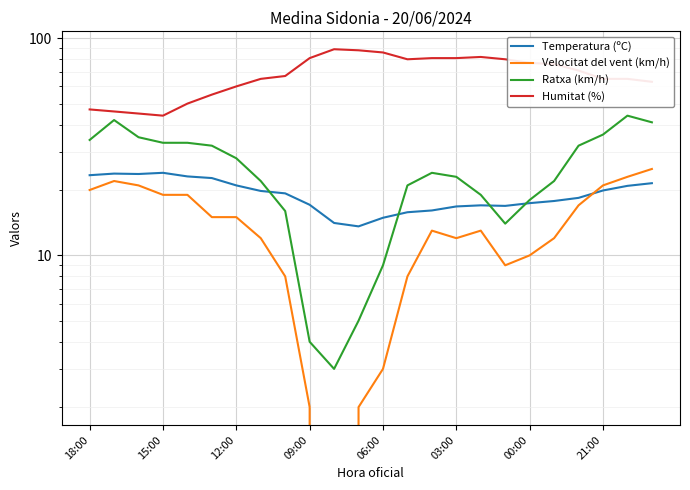

The Temperatura (ºC) series shows 15.1 at 03:00. True or false?

False